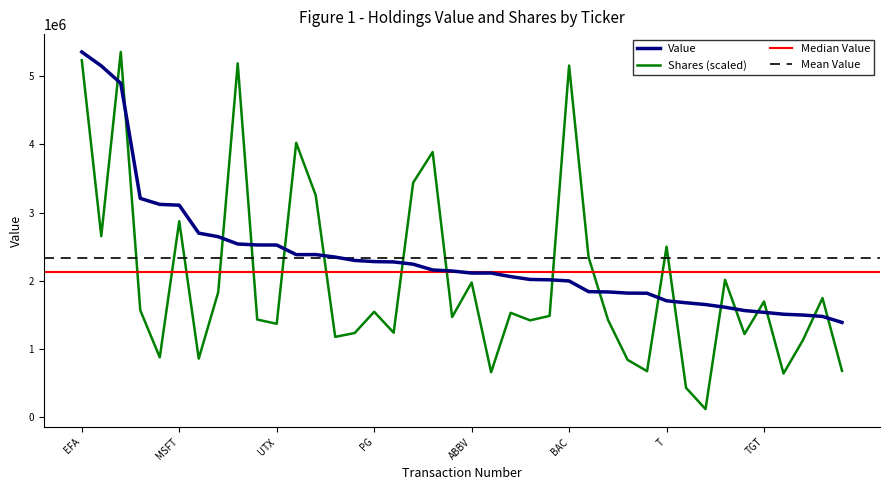

Is the value of Shares or principal amount at CVX greater than the value of Value at ABBV?

No